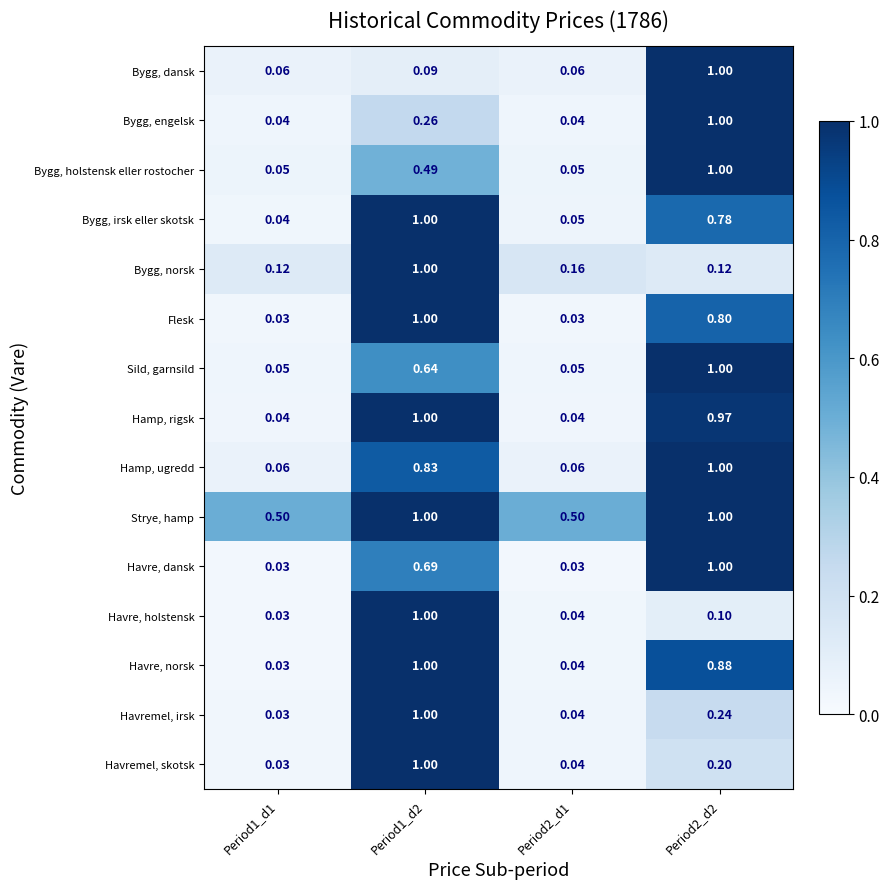

Count the number of categories in the chart.

4